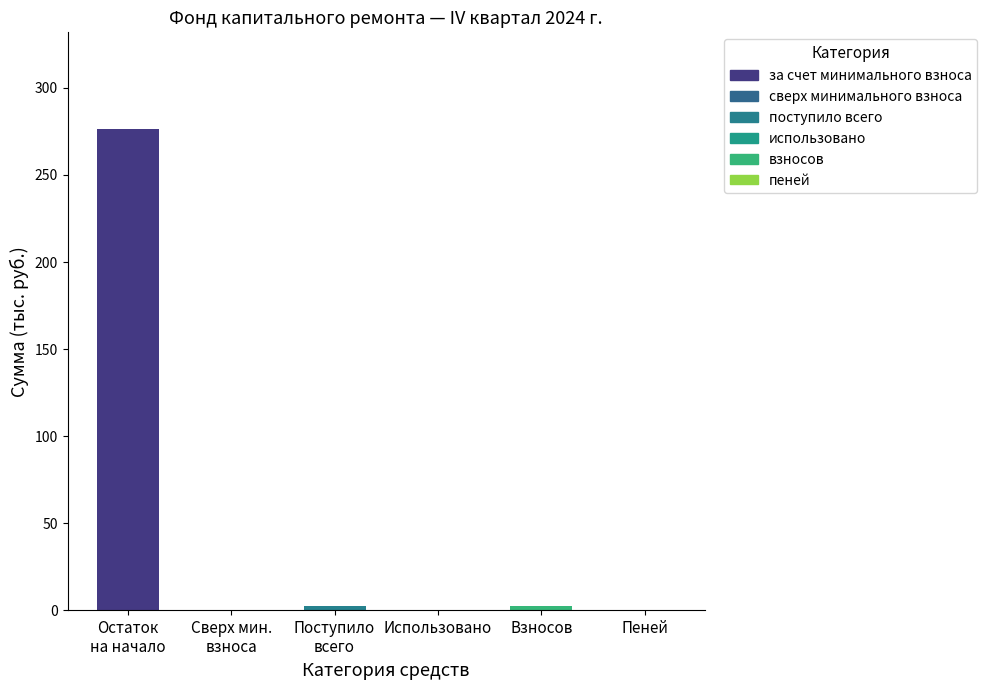

True or false: Итого фонд капитального ремонта has a value of 3.5 at Поступило всего.

False